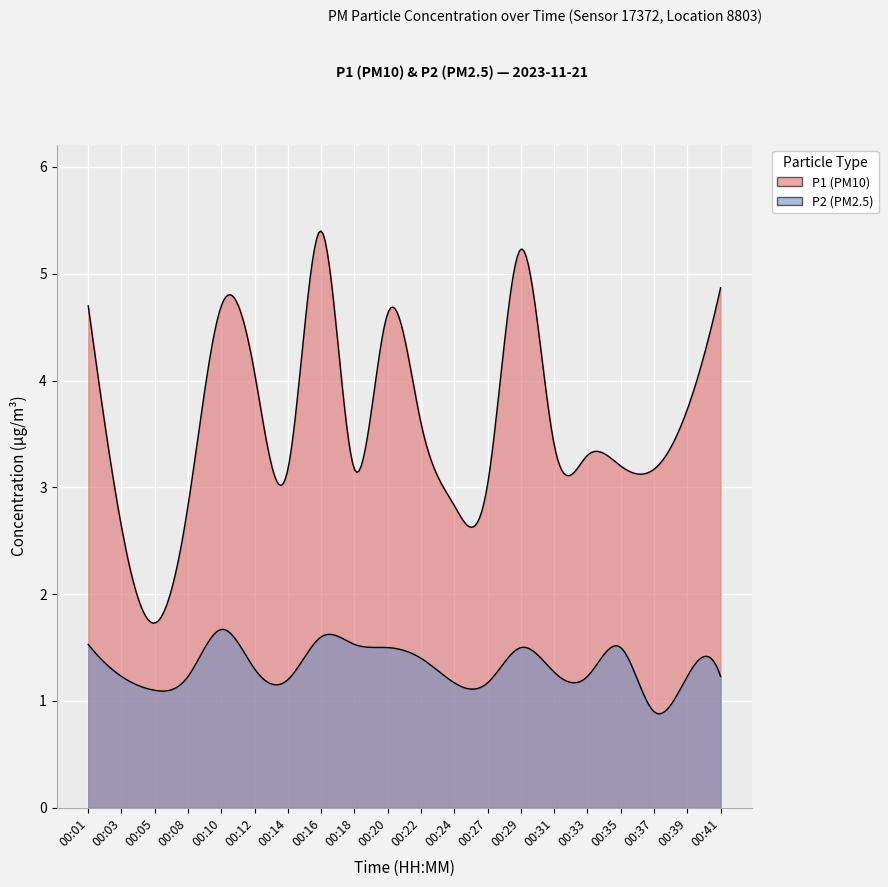

The P2 series shows 1.2 at 00:33. True or false?

True